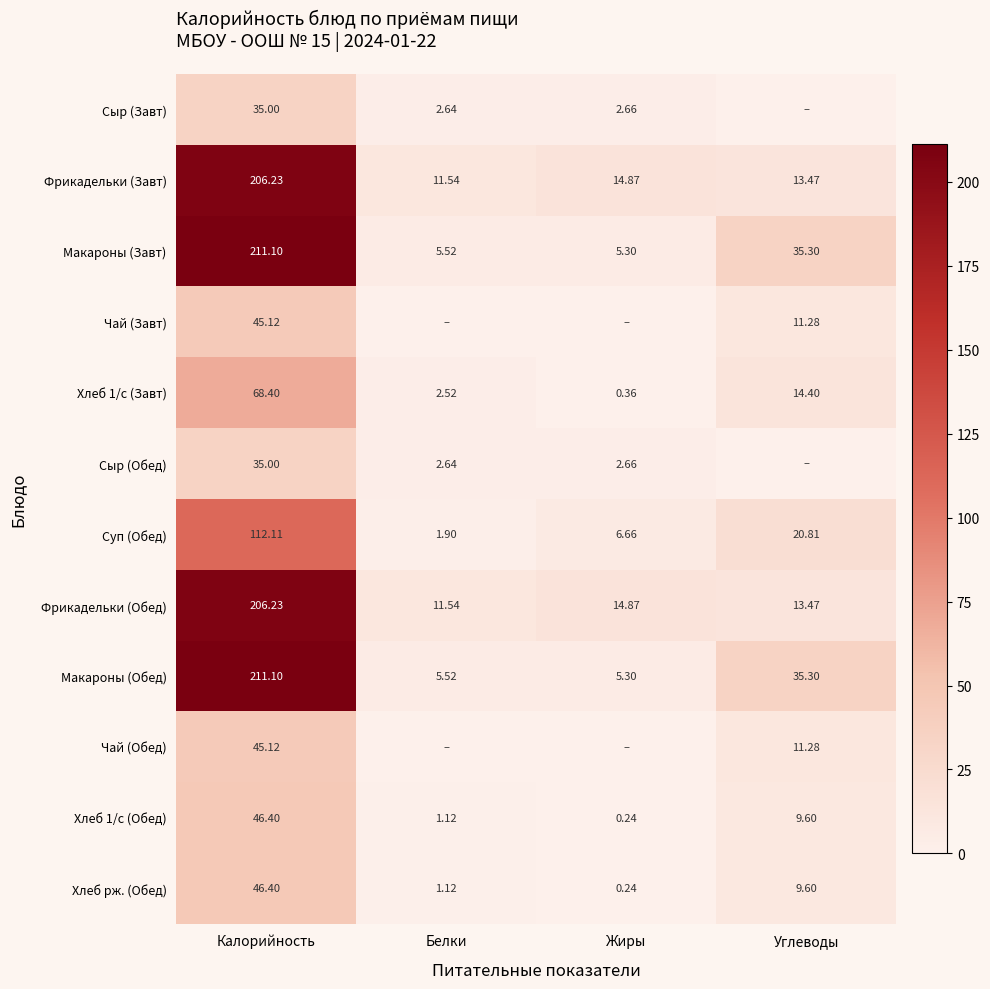

Between Жиры and Углеводы, which is larger?

Жиры